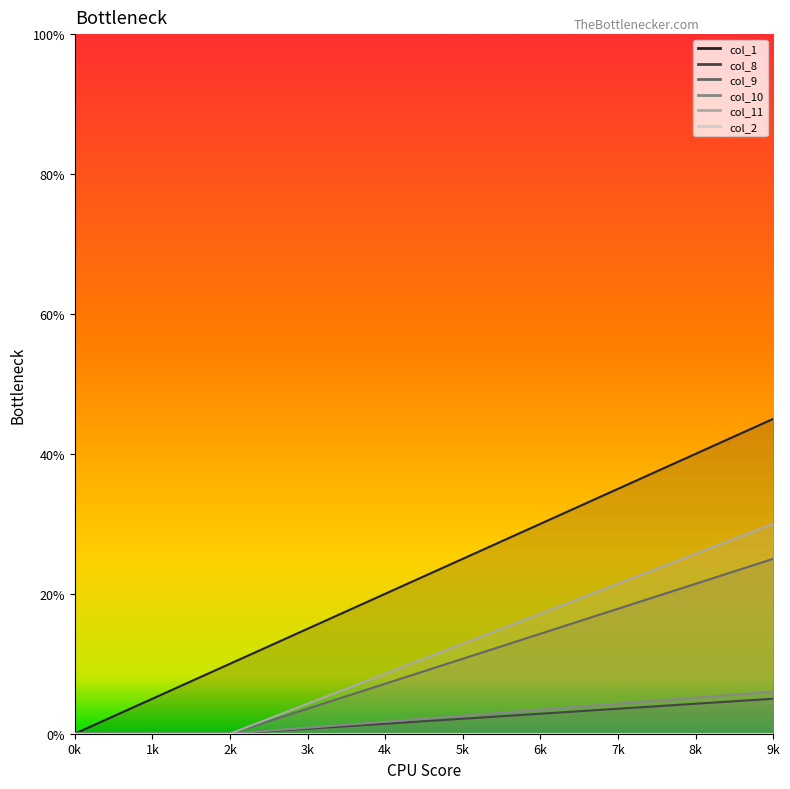

Which series changed the most between 0k and 0k?

col_1